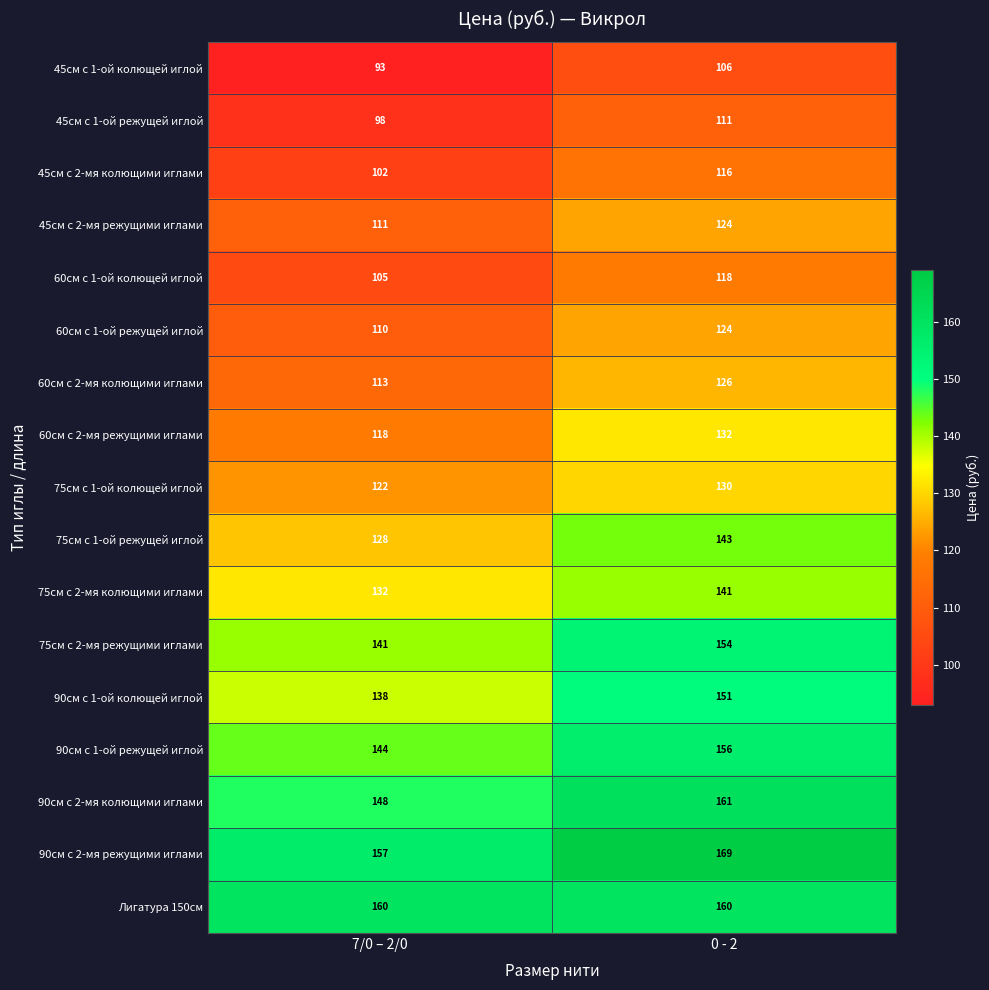

True or false: 60см с 1-ой колющей иглой has a value of 42 at 7/0 – 2/0.

False